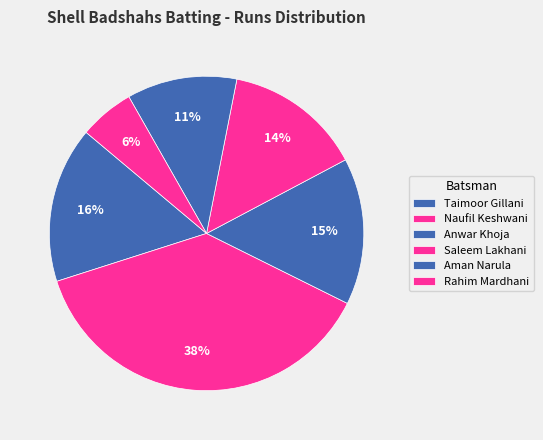

How many slices are in this pie chart?

6